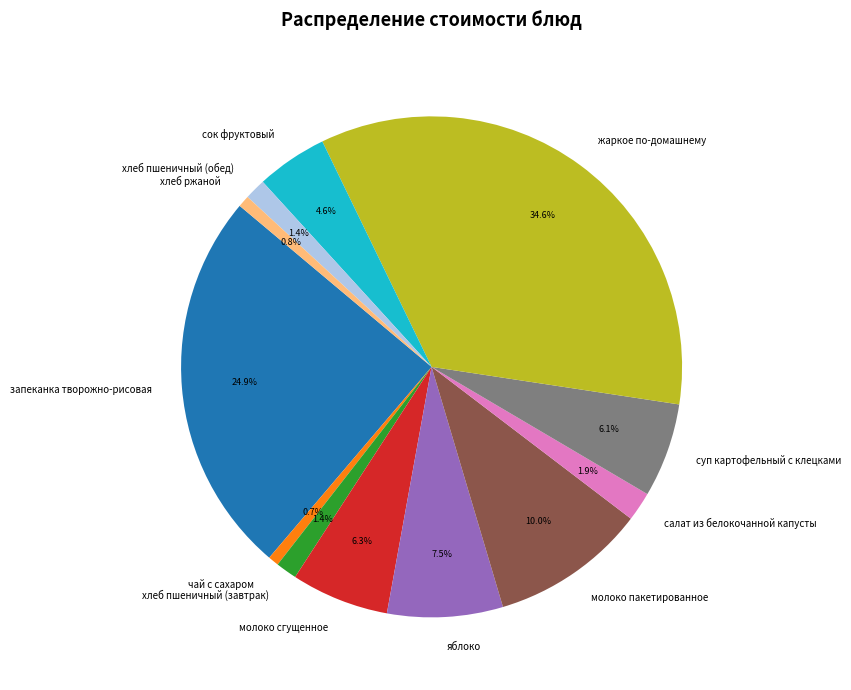

To the nearest percent, what is the combined percentage of хлеб пшеничный (завтрак) and яблоко?

9%